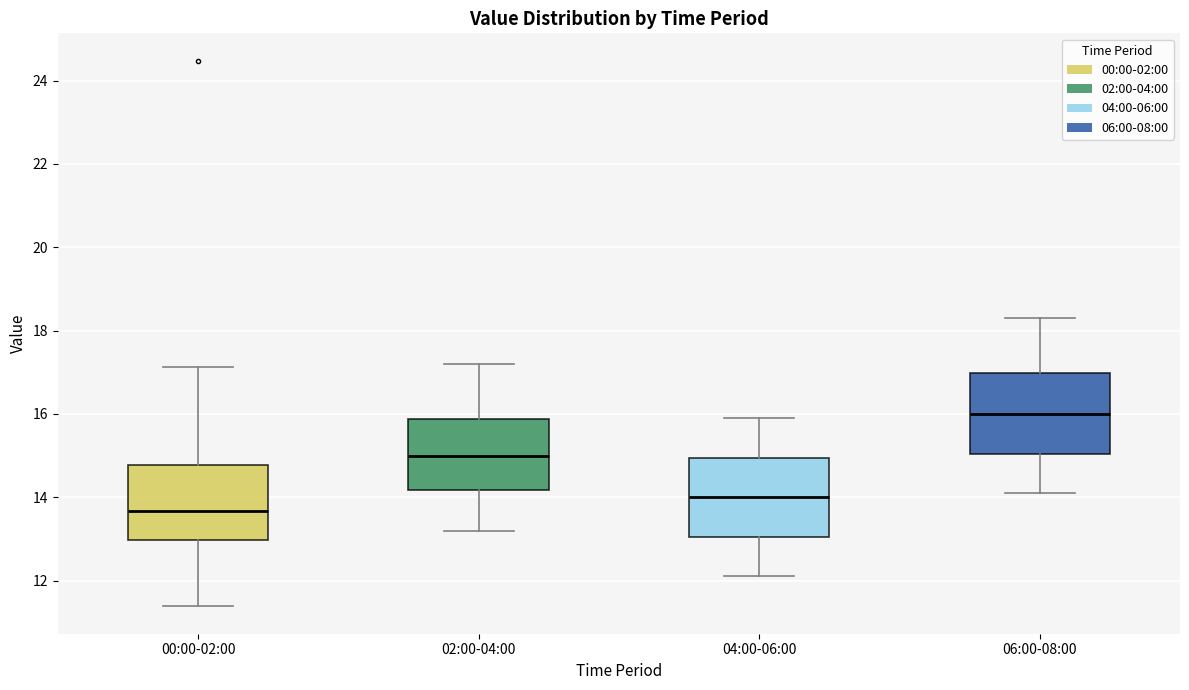

Where is the upper edge of the box for 02:00-04:00 on the y-axis? The values are not printed on the chart, so give them approximately, as read against the axis.

15.8